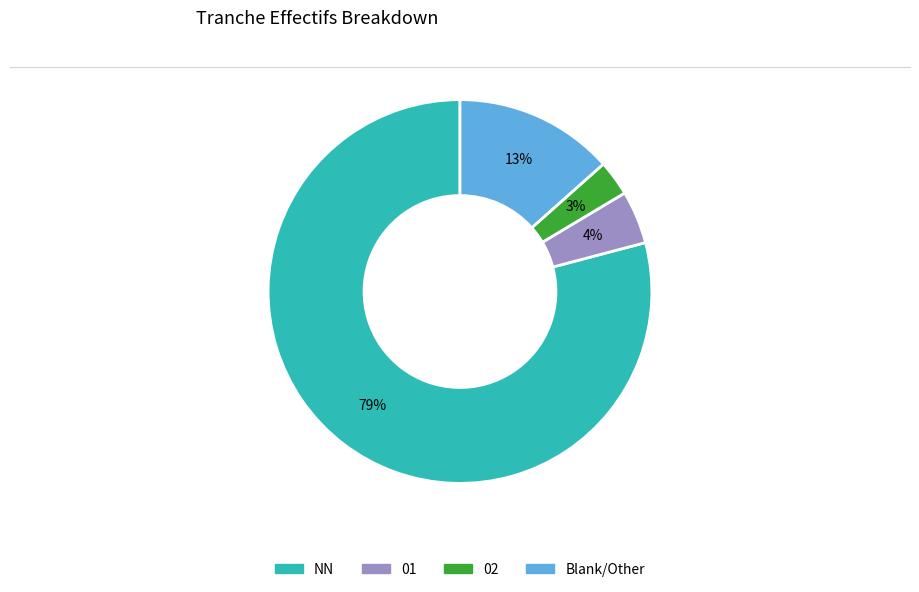

Is there a majority slice in this chart?

Yes